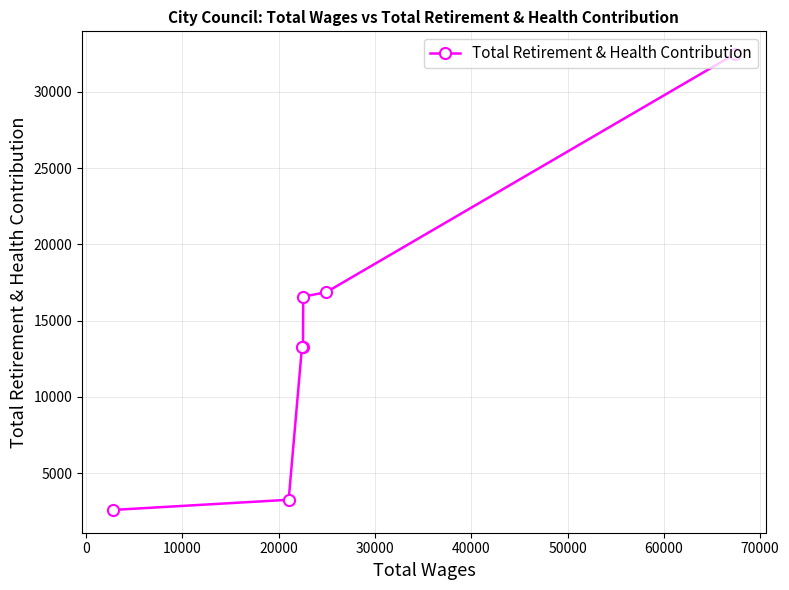

What is the difference between the maximum and minimum values?

29871